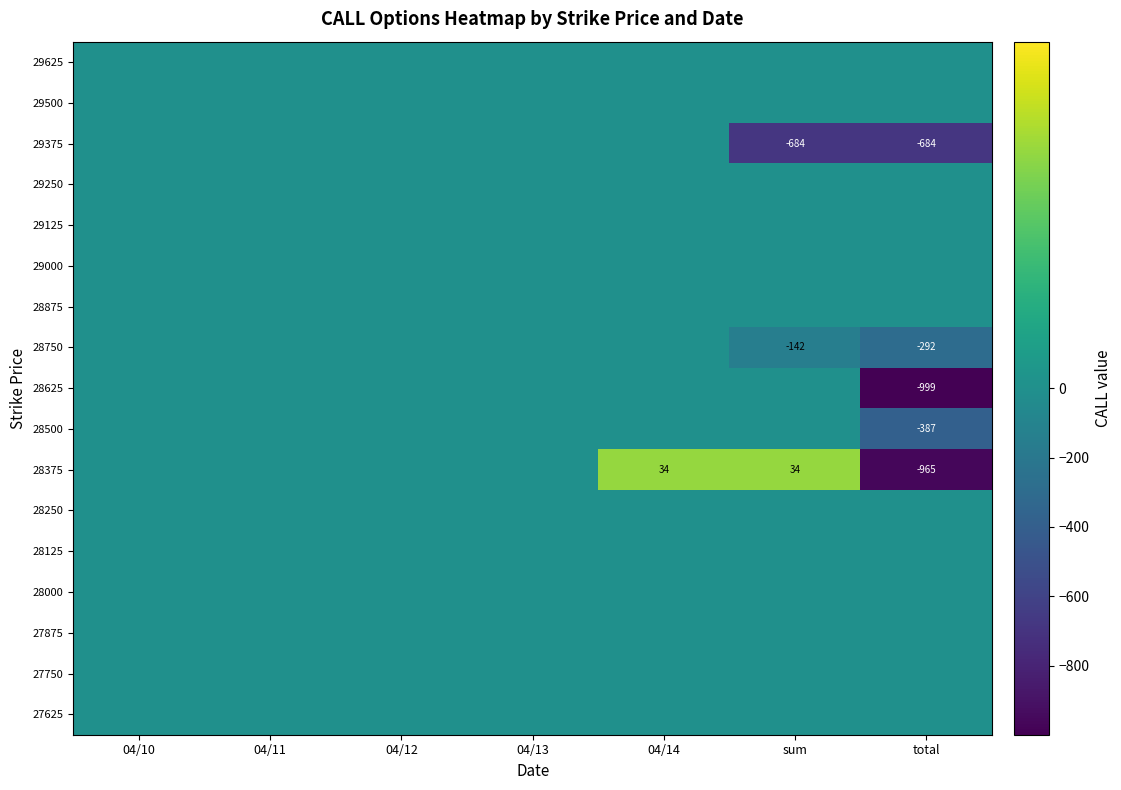

Which label corresponds to the largest value in the chart?

04/14